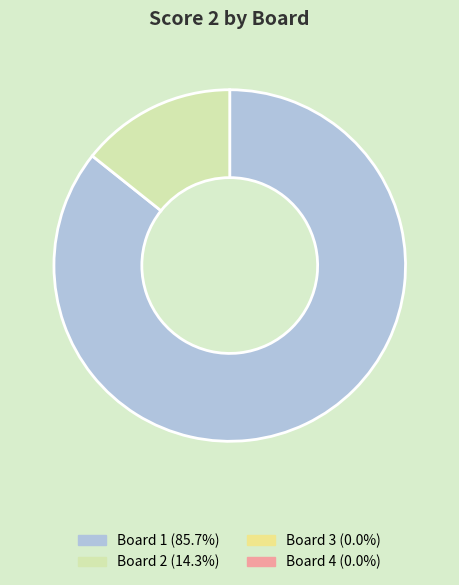

Is there a majority slice in this chart?

Yes